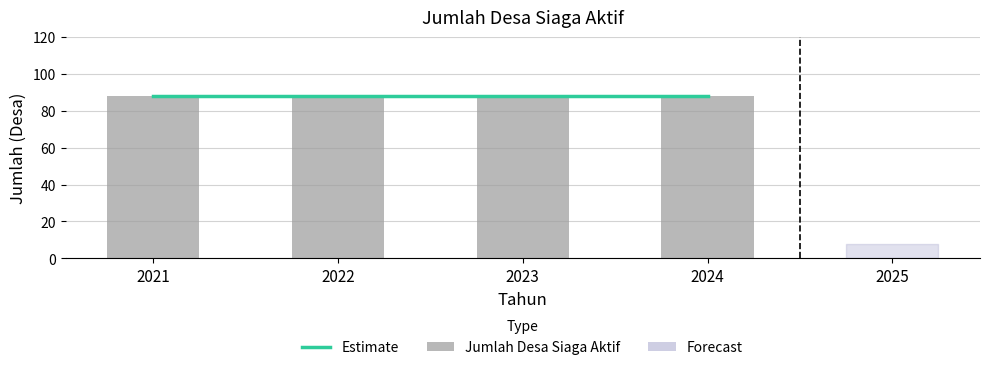

Rank the categories by value from lowest to highest.

2025, 2021, 2022, 2023, 2024